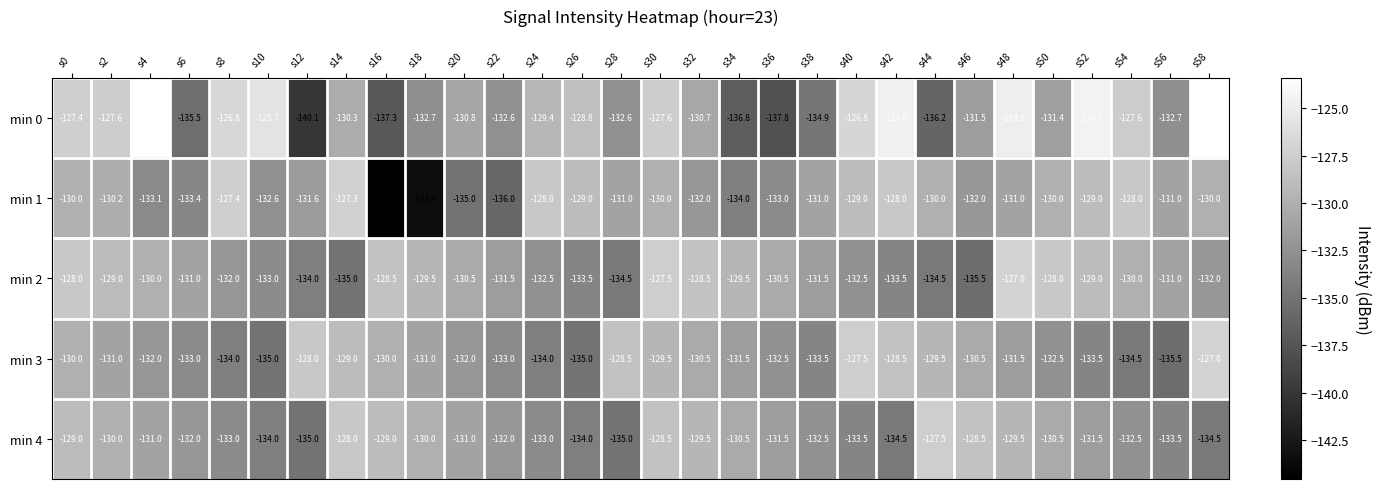

What is the spread (max minus min) of values at s50?

4.5